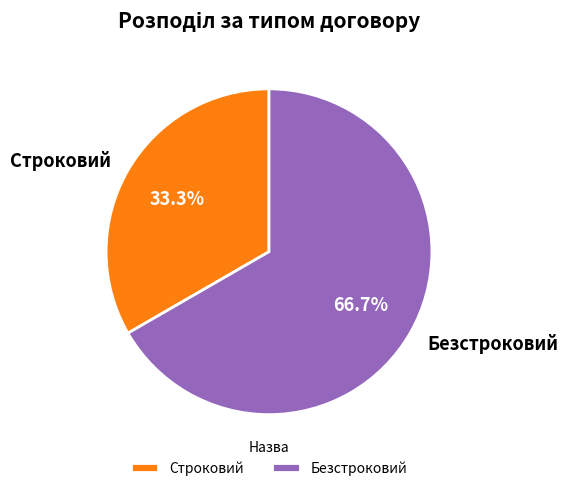

Does Безстроковий account for over 50% of the chart?

Yes